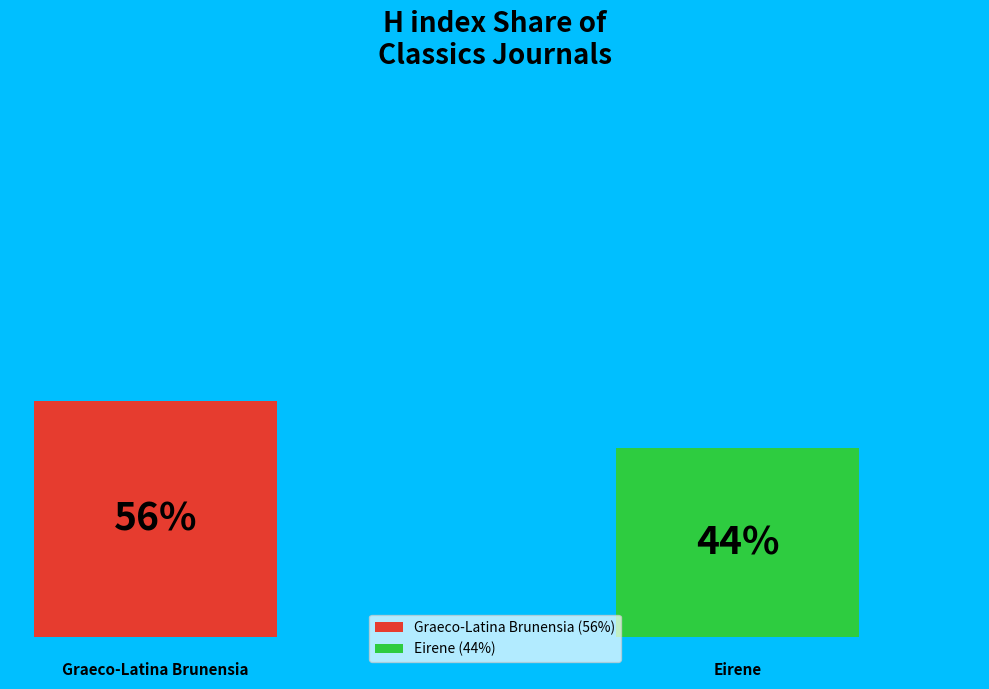

What is the total percentage of Eirene and Graeco-Latina Brunensia?

100.0%